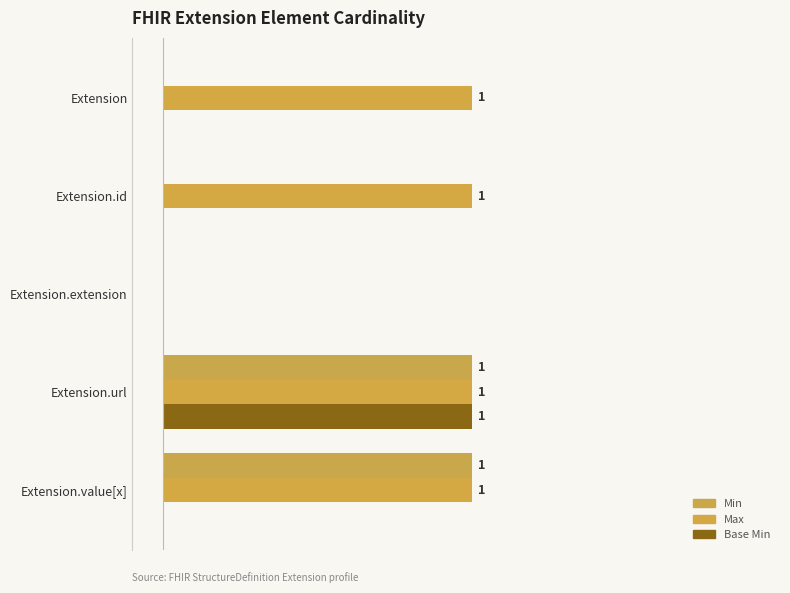

Where is Max nearest to the value 0?

Extension.extension